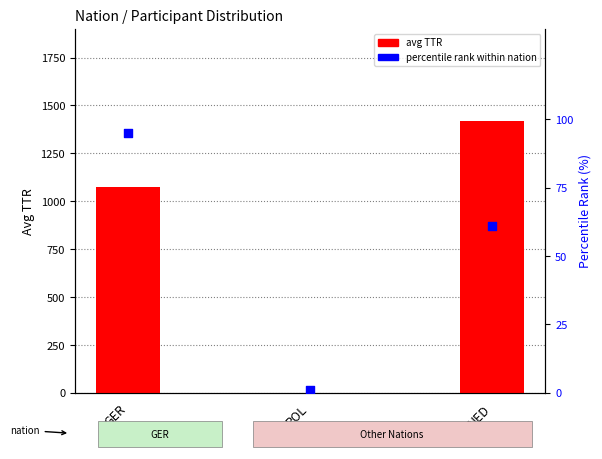

Which series has the widest spread of Y values?

avg TTR